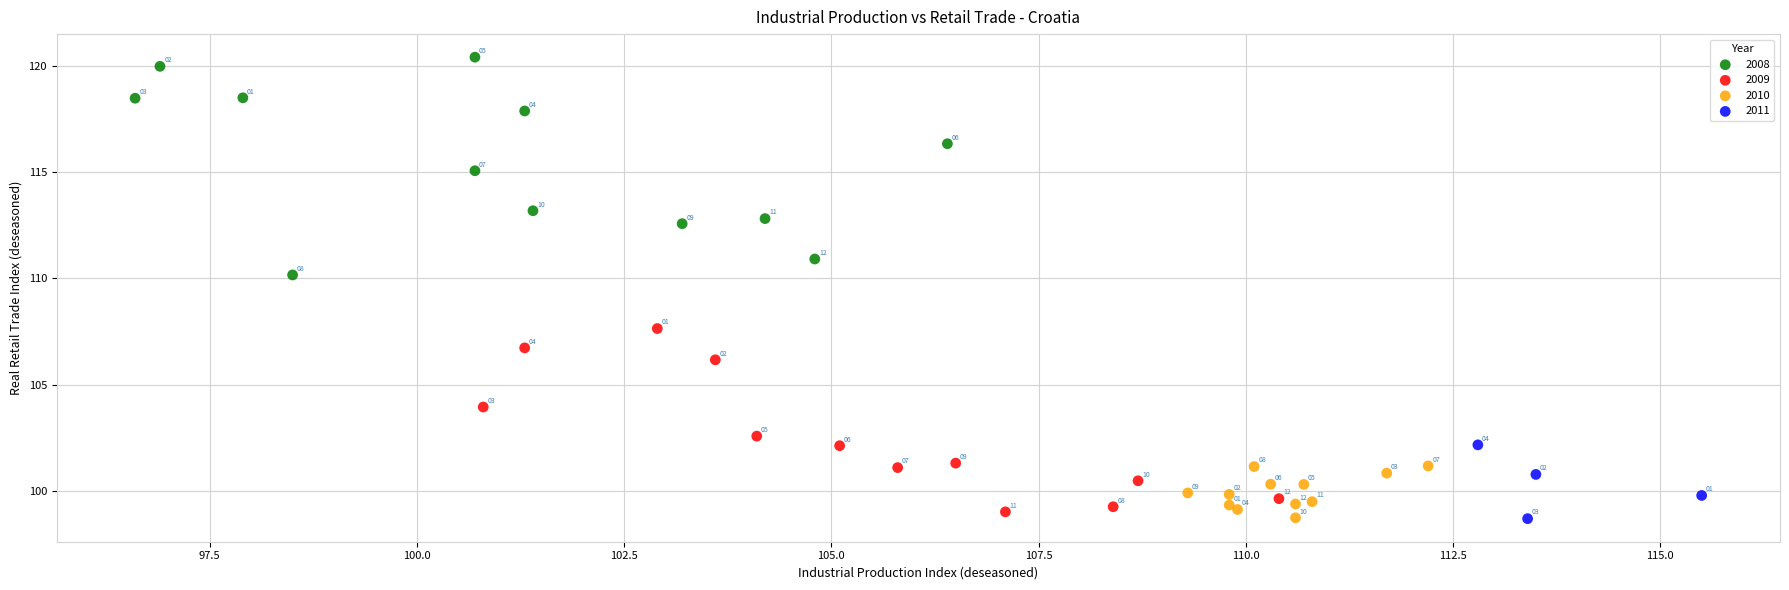

Which series has the widest spread of Y values?

2008